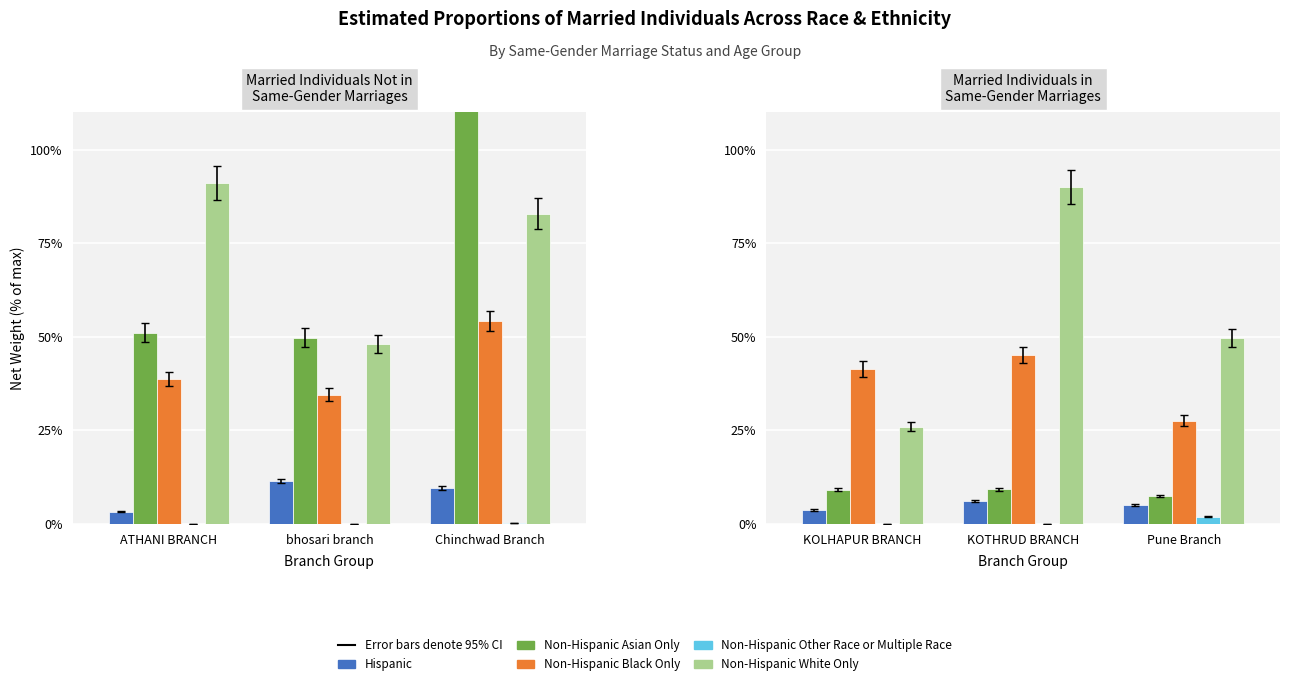

Is the value of Non-Hispanic White Only at KOLHAPUR BRANCH greater than the value of Hispanic at KOTHRUD BRANCH?

Yes